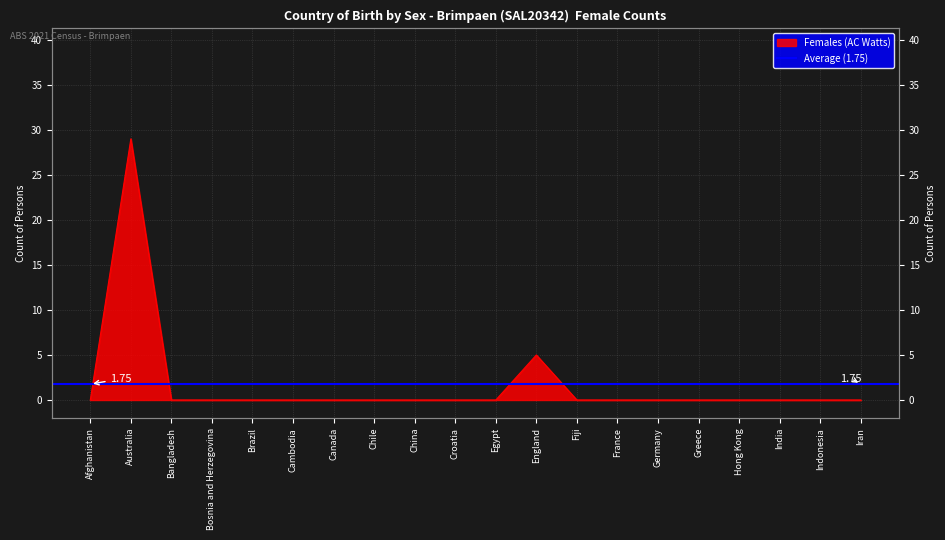

Where is the first local maximum?

Australia